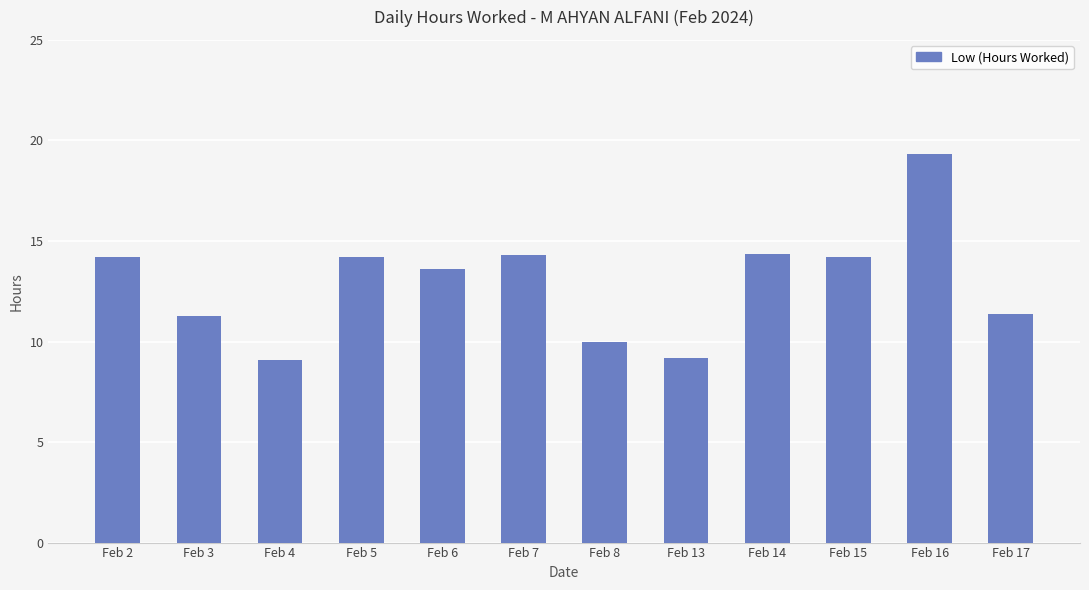

True or false: the data shows 9.1 at Feb 4.

True